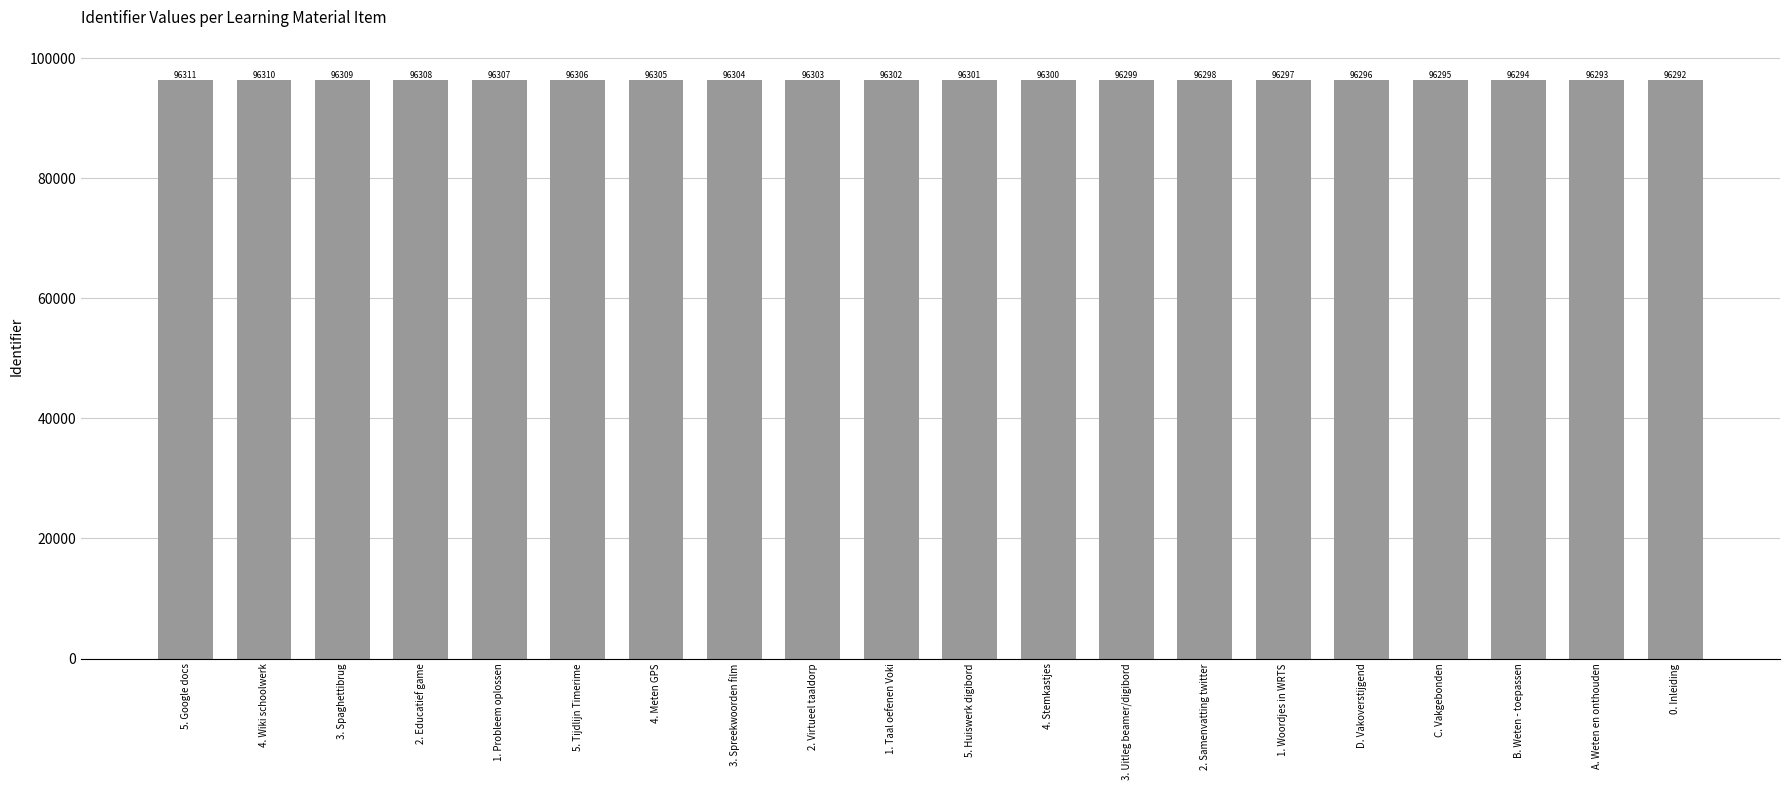

What is the smallest value displayed?

96292